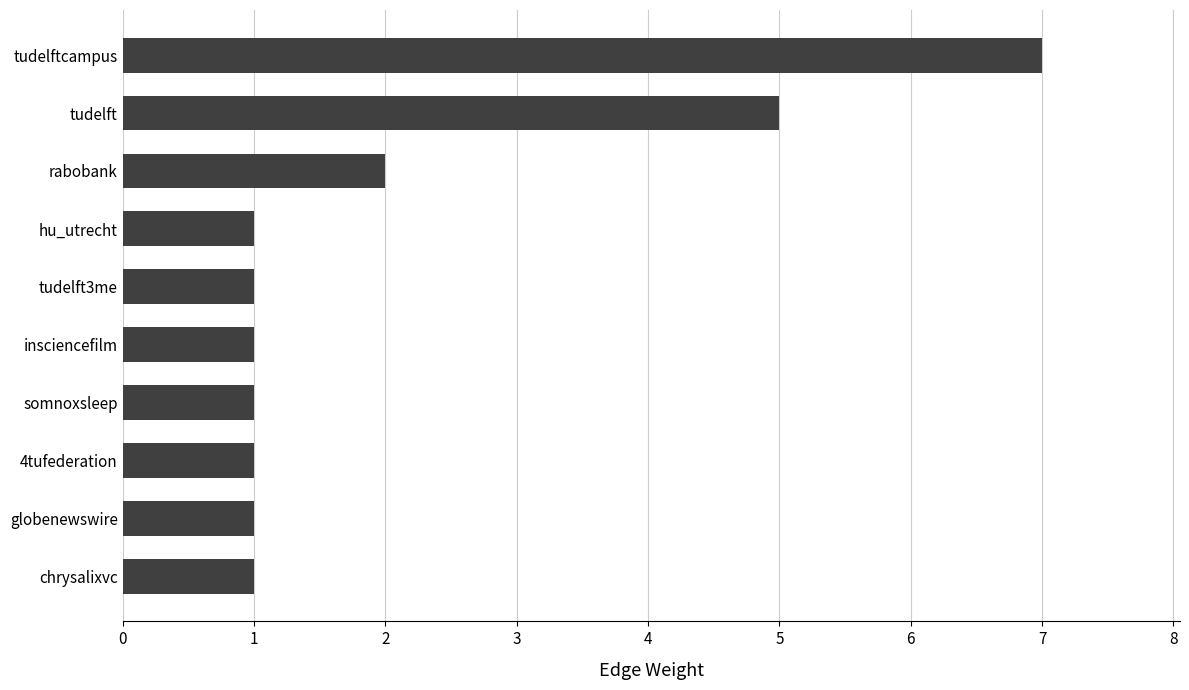

What is the sum of all values?

21